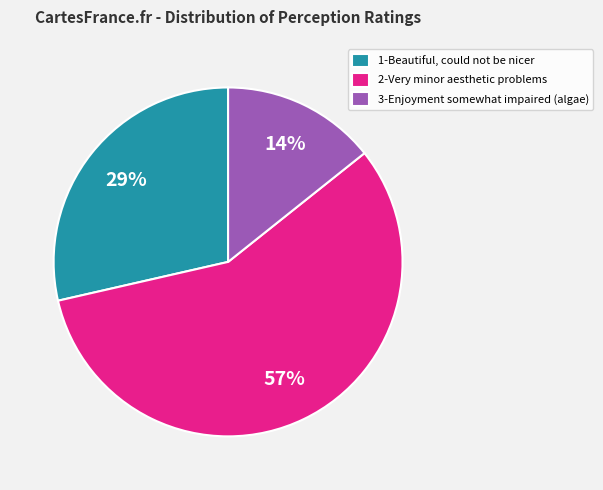

How many slices are in this pie chart?

3